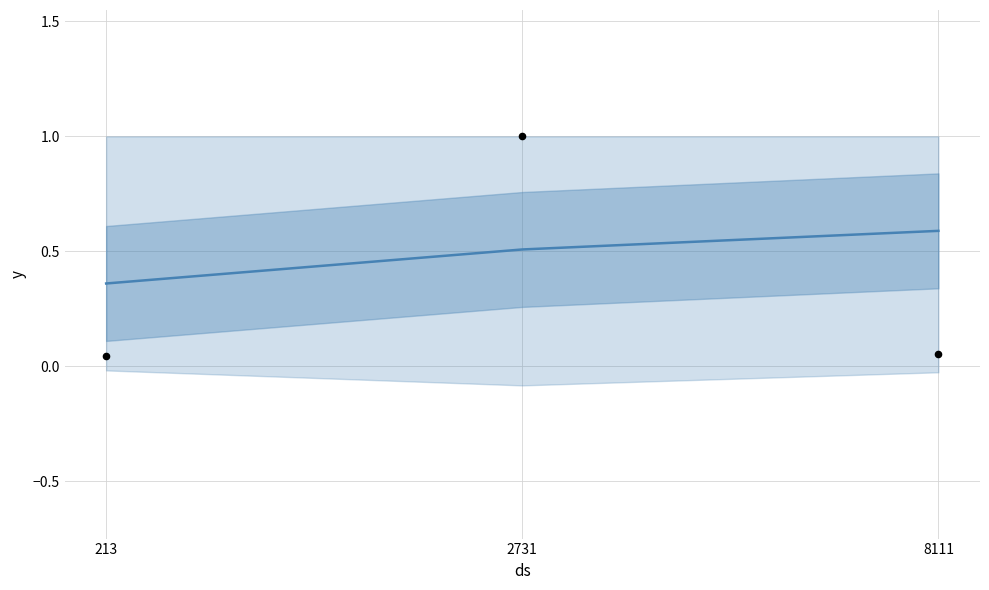

Is the value of trend at 8111 greater than the value of observations at 2731?

No